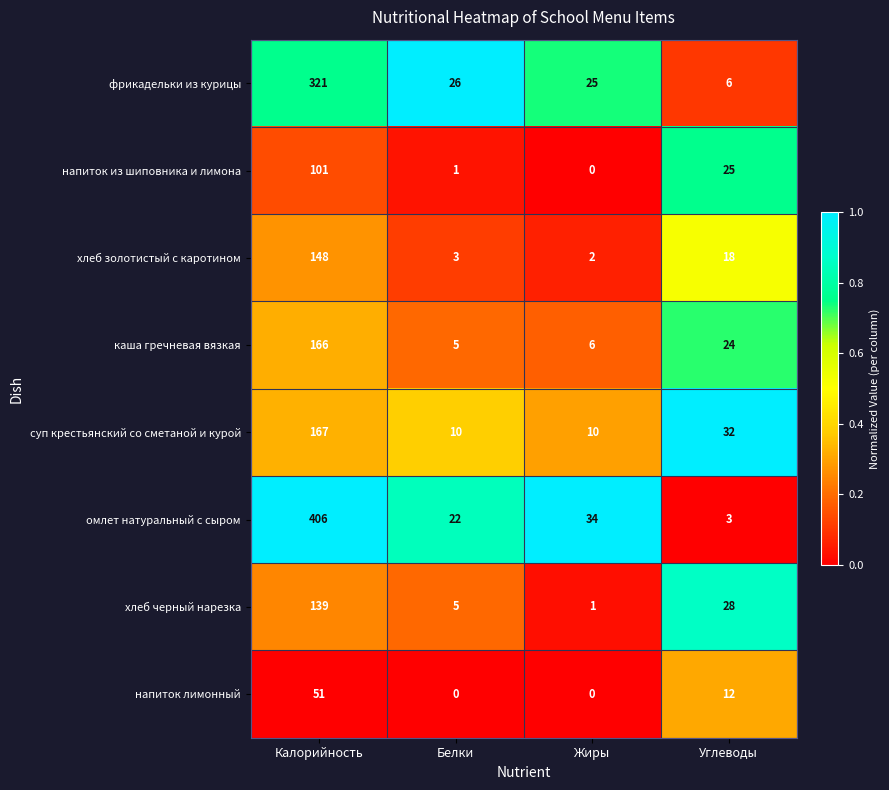

True or false: фрикадельки из курицы has a value of 6 at Жиры.

False